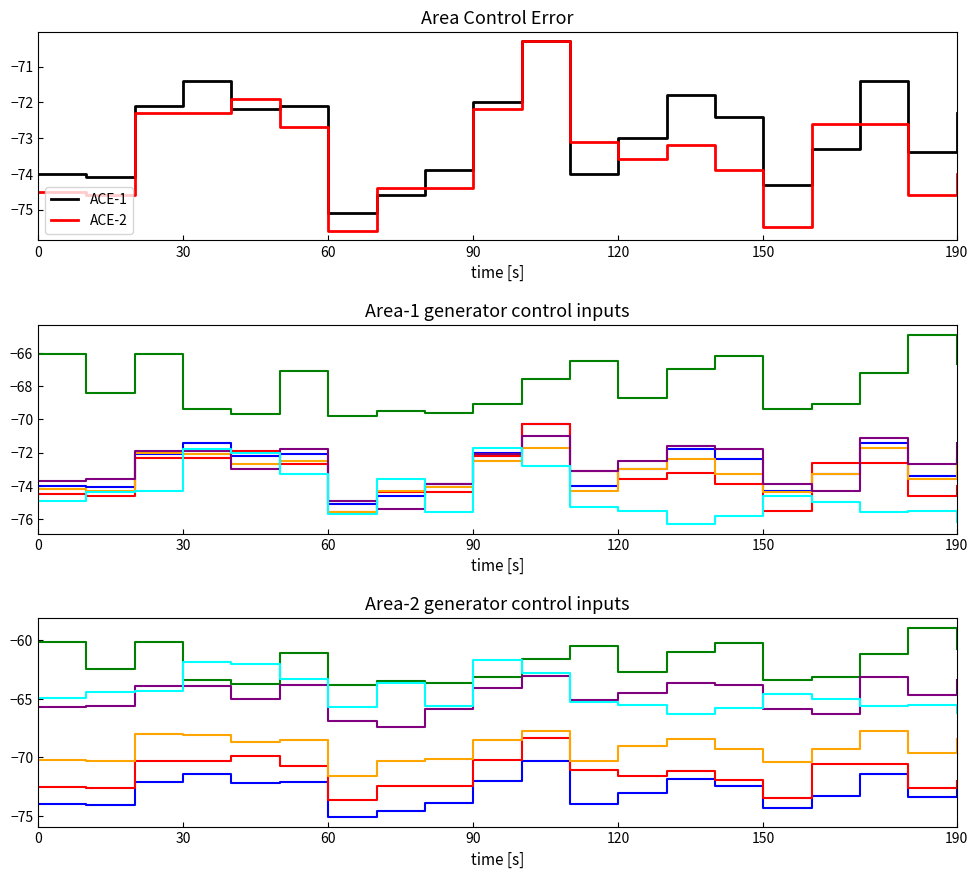

True or false: col_21 has a value of -22.8 at 2011/09/04 03:00.

False